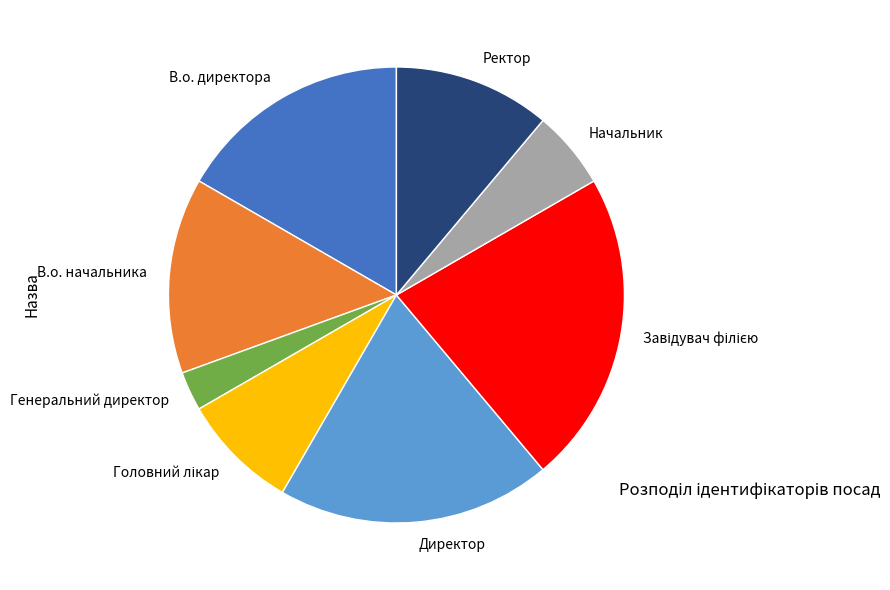

What is the smallest slice in the pie chart?

Генеральний директор